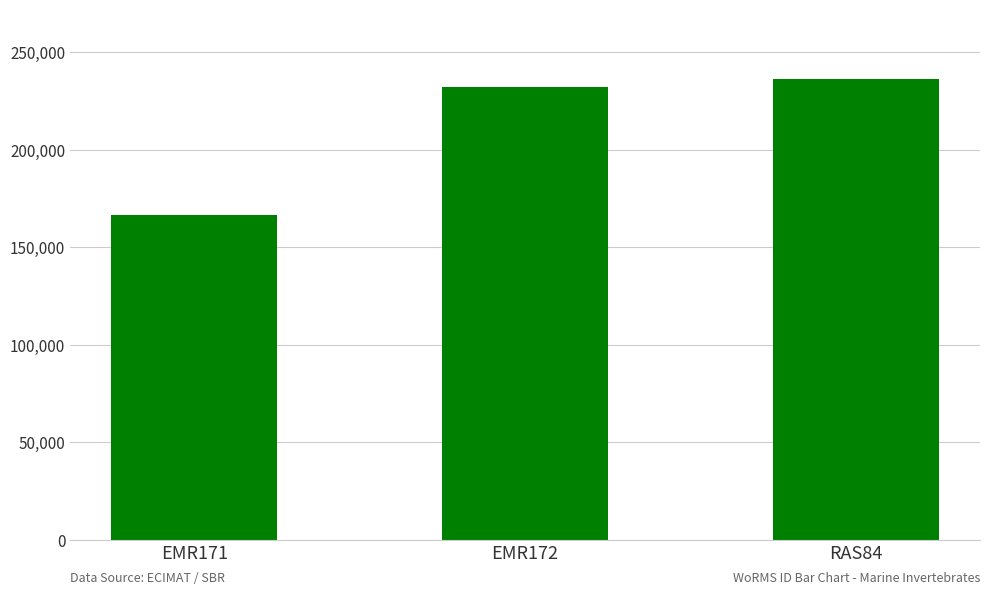

Reading left to right, list all the values displayed in this chart.

EMR171=166496	EMR172=231816	RAS84=236331